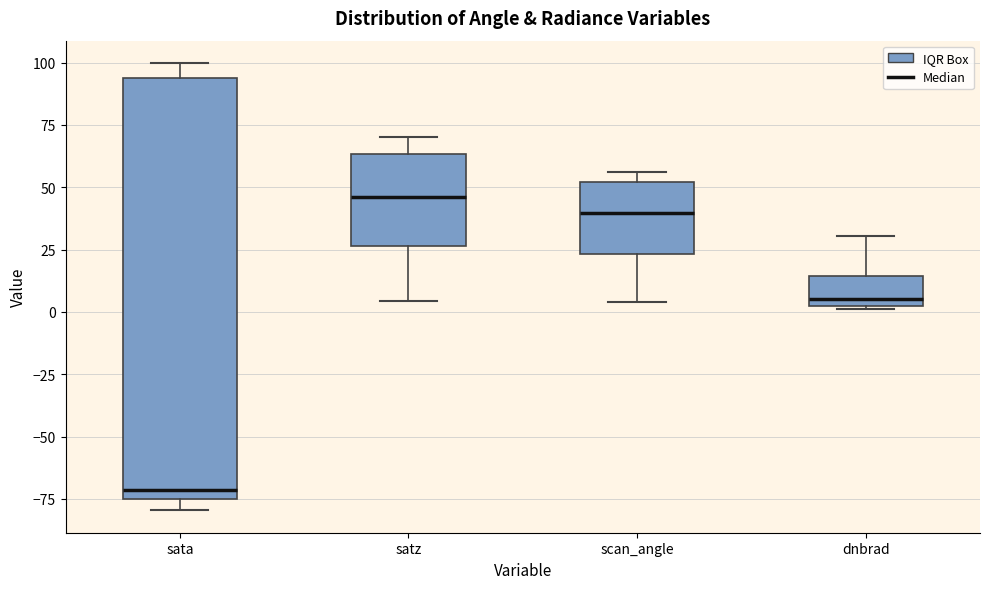

Reading left to right, read every box against the y-axis: the position of its median line, the range the box covers, and the ends of its whiskers. The values are not printed on the chart, so give them approximately, as read against the axis.

sata: median -70, box -75 to 95, whiskers -80 to 100
satz: median 45, box 25 to 65, whiskers 5 to 70
scan_angle: median 40, box 25 to 50, whiskers 5 to 55
dnbrad: median 5, box 0 to 15, whiskers 0 to 30